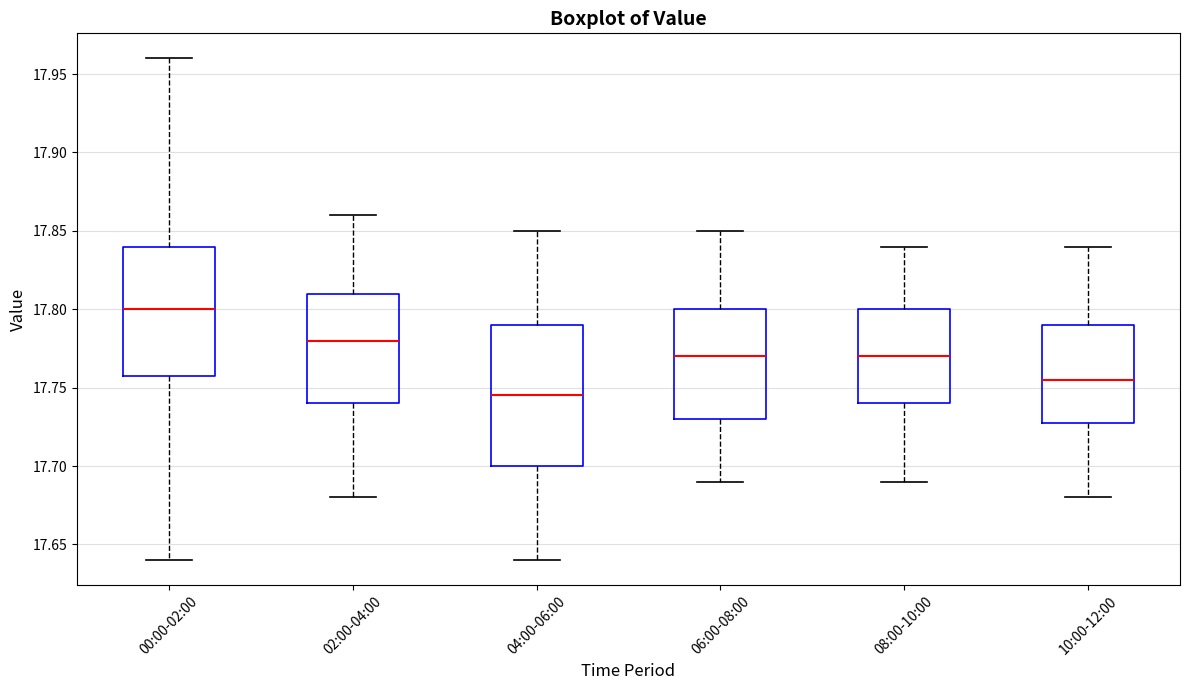

Reading left to right, transcribe this box plot: for each box, give where its median line is, the range the box spans, and where its two whiskers end, as read against the y-axis. The values are not printed on the chart, so give them approximately, as read against the axis.

00:00-02:00: median 17.800, box 17.760 to 17.840, whiskers 17.640 to 17.960
02:00-04:00: median 17.780, box 17.740 to 17.810, whiskers 17.680 to 17.860
04:00-06:00: median 17.745, box 17.700 to 17.790, whiskers 17.640 to 17.850
06:00-08:00: median 17.770, box 17.730 to 17.800, whiskers 17.690 to 17.850
08:00-10:00: median 17.770, box 17.740 to 17.800, whiskers 17.690 to 17.840
10:00-12:00: median 17.755, box 17.730 to 17.790, whiskers 17.680 to 17.840